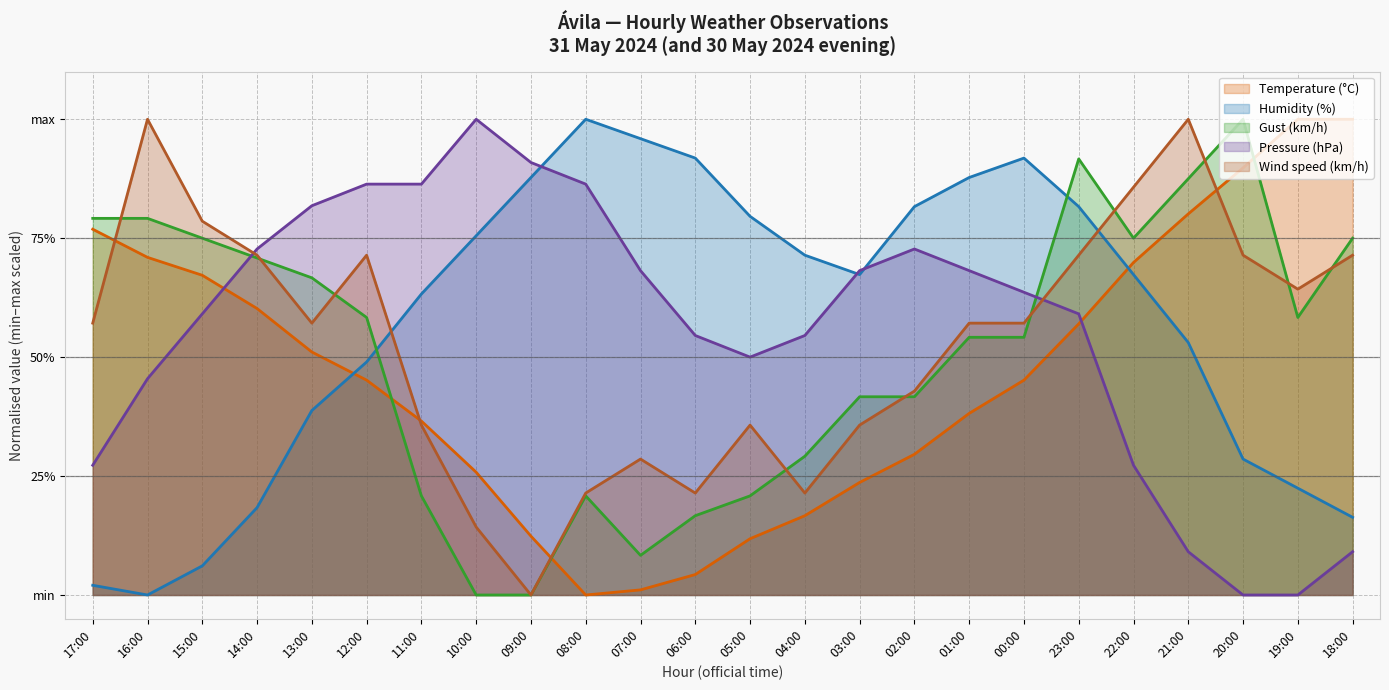

How many interior local valleys does the Pressure (hPa) series have?

1